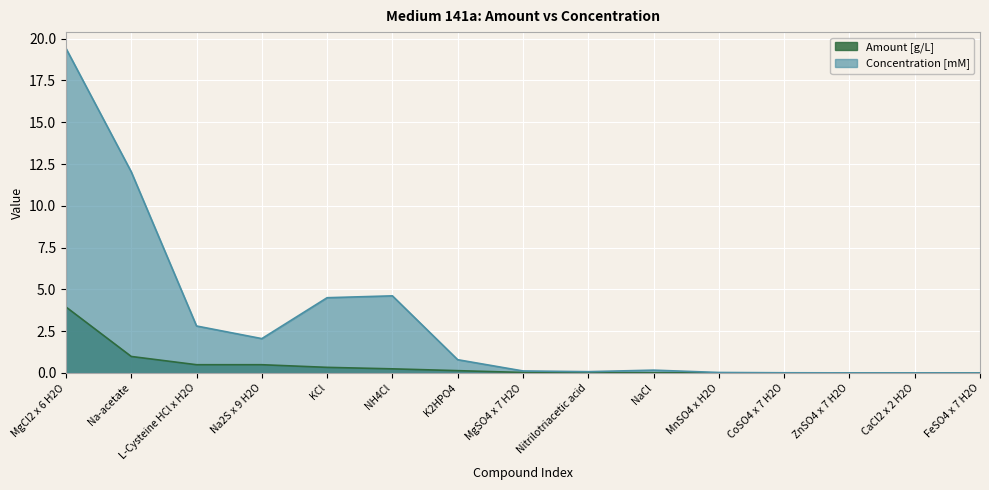

What is the label of the 2nd point from the left?

Na-acetate